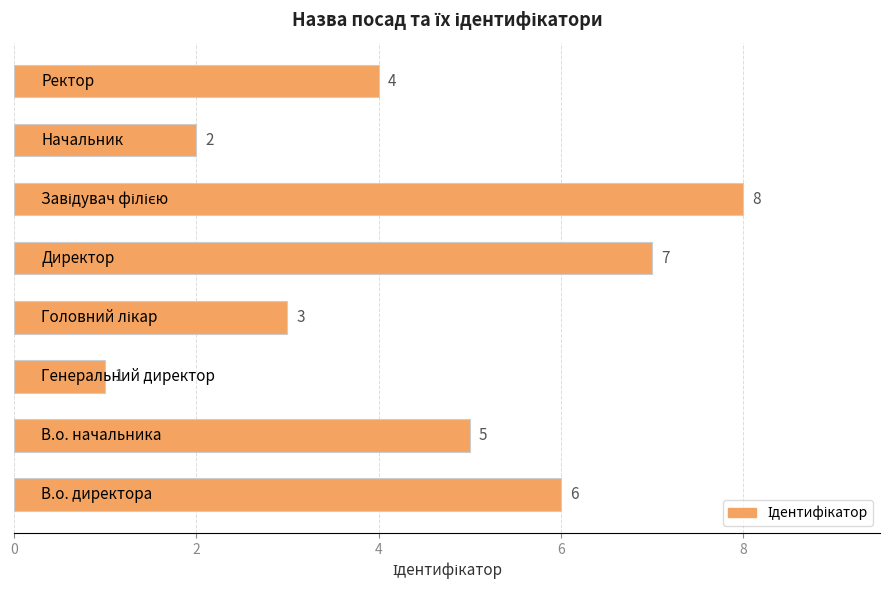

How many series are shown in this chart?

1